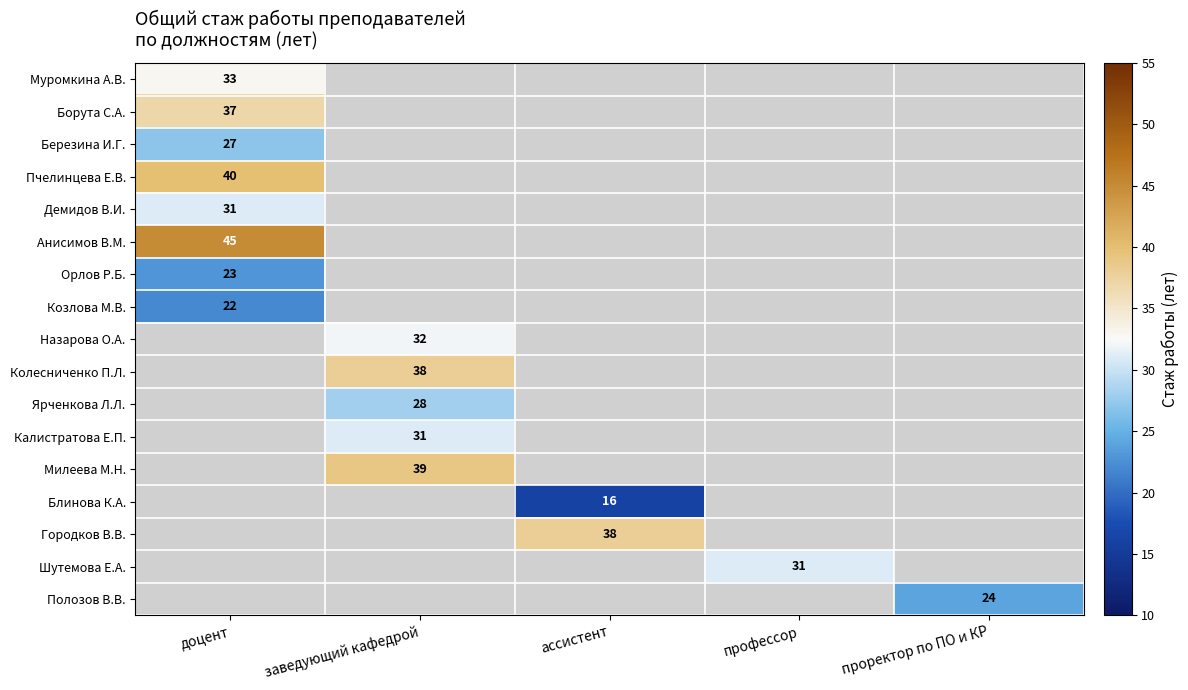

Is the value of Березина И.Г. at доцент greater than the value of Анисимов В.М. at доцент?

No